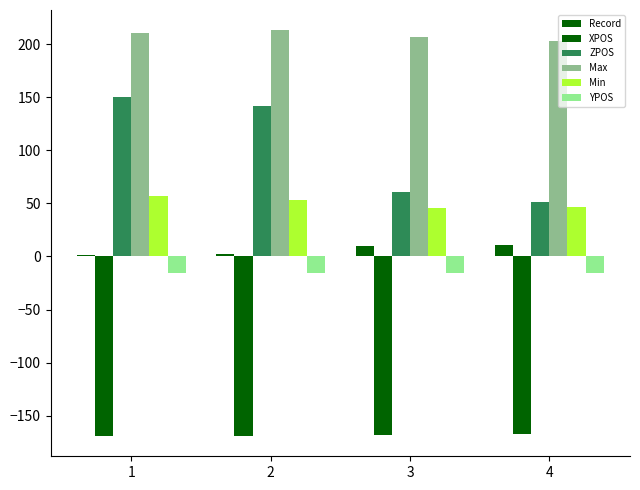

How many groups of bars are there?

4